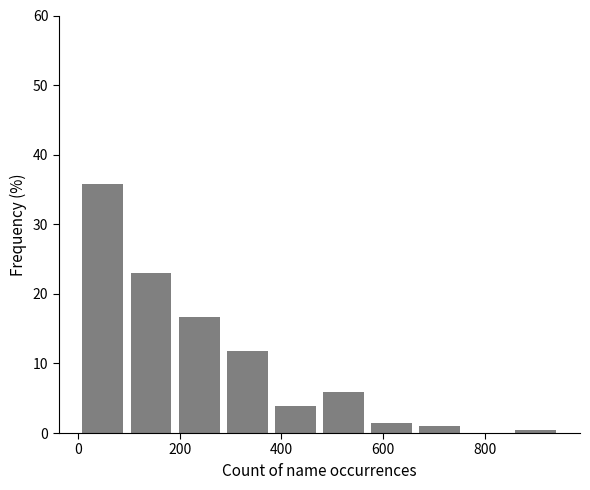

Reading left to right, list every bar in this chart as the range it spans on the x-axis followed by its height. Neither the bar edges nor the heights are printed on the chart, so give them approximately, as read against the axes.

0 to 100: 36
100 to 200: 23
200 to 280: 17
280 to 380: 12
380 to 480: 4
480 to 560: 6
560 to 660: 1
660 to 760: under 1
760 to 860: 0
860 to 940: under 1